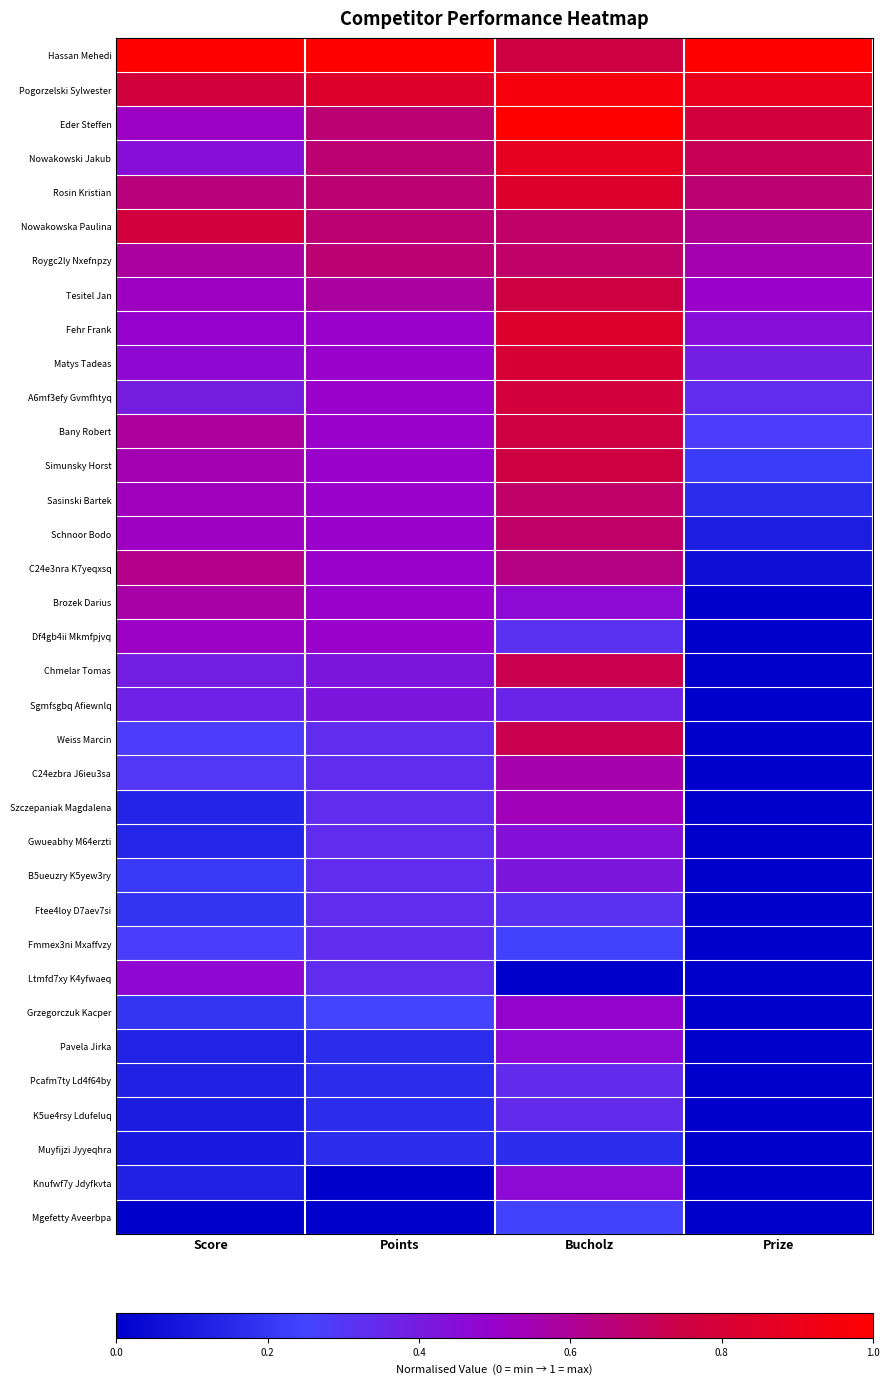

What is the total value across all series at Points?

15.2